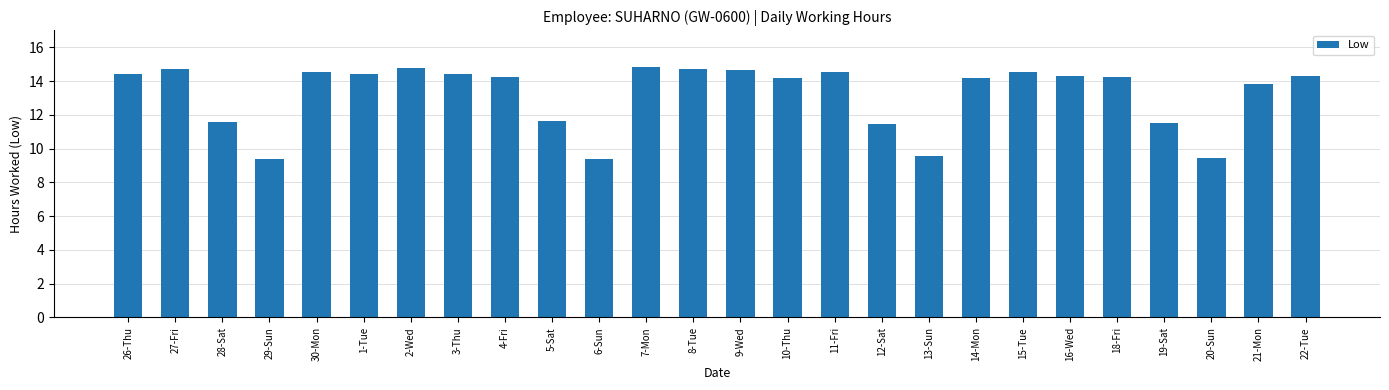

Count the number of categories in the chart.

26